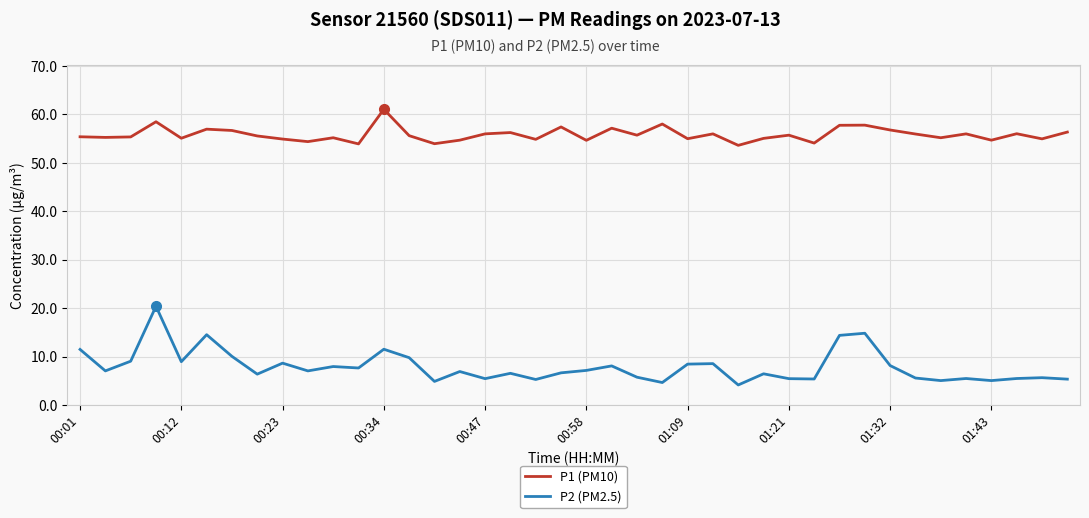

Which series has the largest range (max minus min)?

P2 (PM2.5)